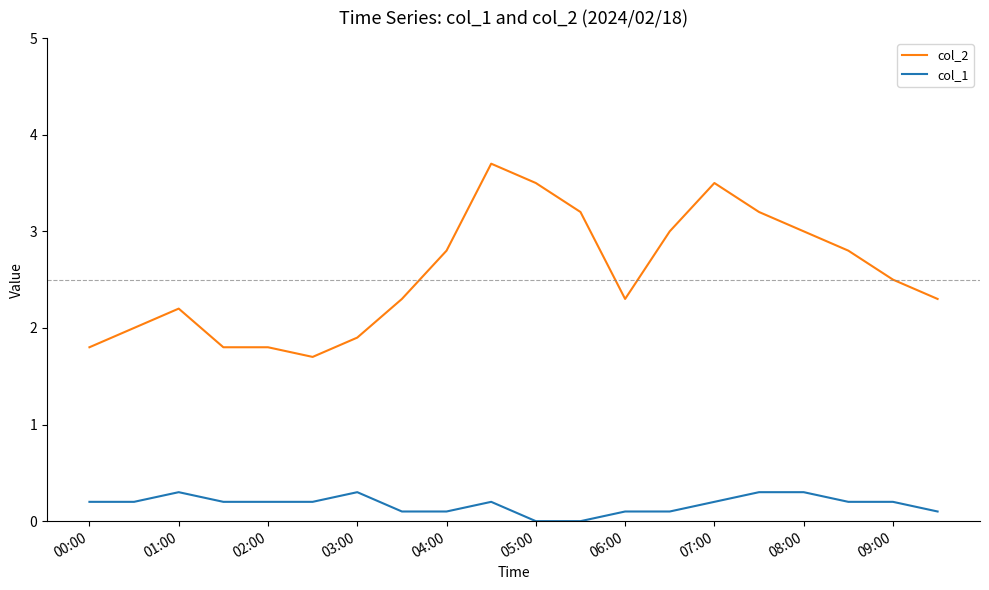

Reading left to right, what are all the values shown in this chart?

col_2: 1.8	2.0	2.2	1.8	1.8	1.7	1.9	2.3	2.8	3.7	3.5	3.2	2.3	3.0	3.5	3.2	3.0	2.8	2.5	2.3
col_1: 0.2	0.2	0.3	0.2	0.2	0.2	0.3	0.1	0.1	0.2	0.0	0.0	0.1	0.1	0.2	0.3	0.3	0.2	0.2	0.1